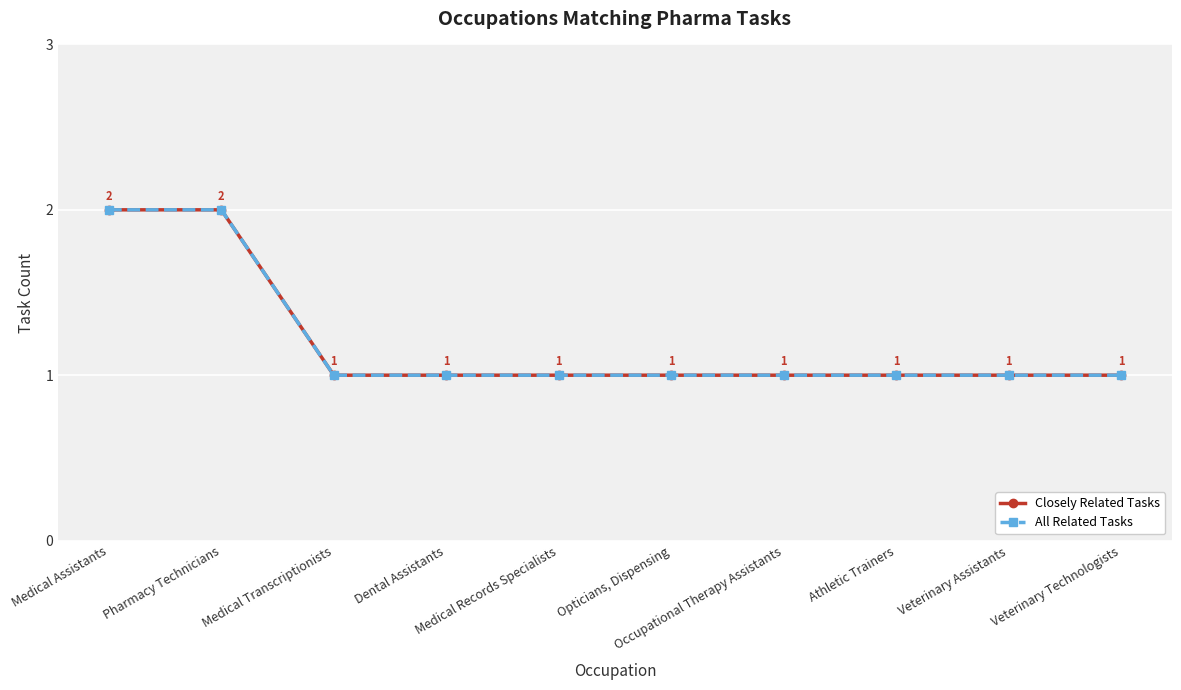

Does the chart have visible grid lines?

Yes